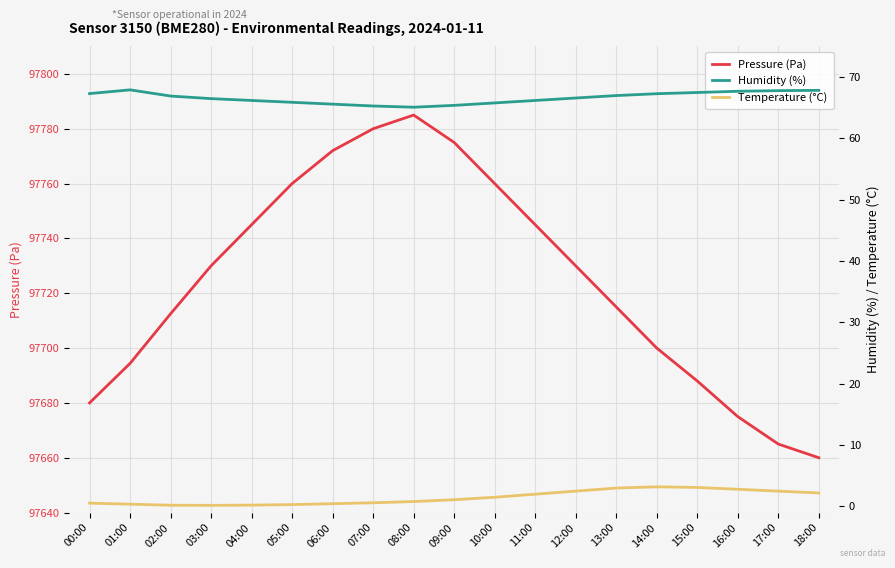

Is this an area chart (filled region under the line)?

No